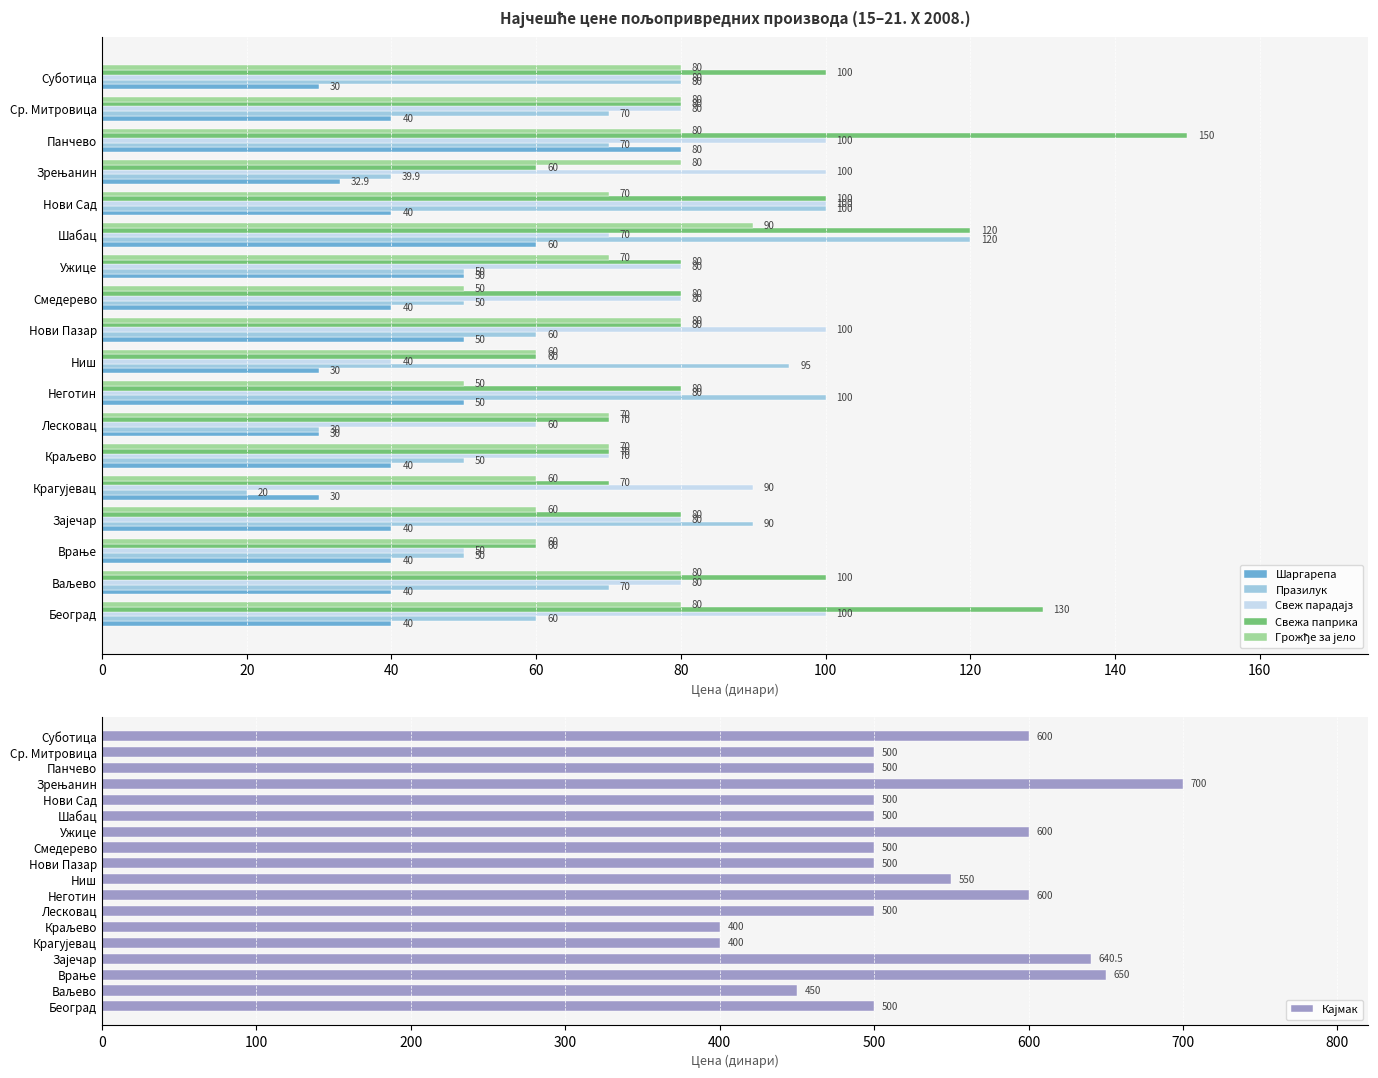

What is the sum of all Шаргарепа values?

762.9